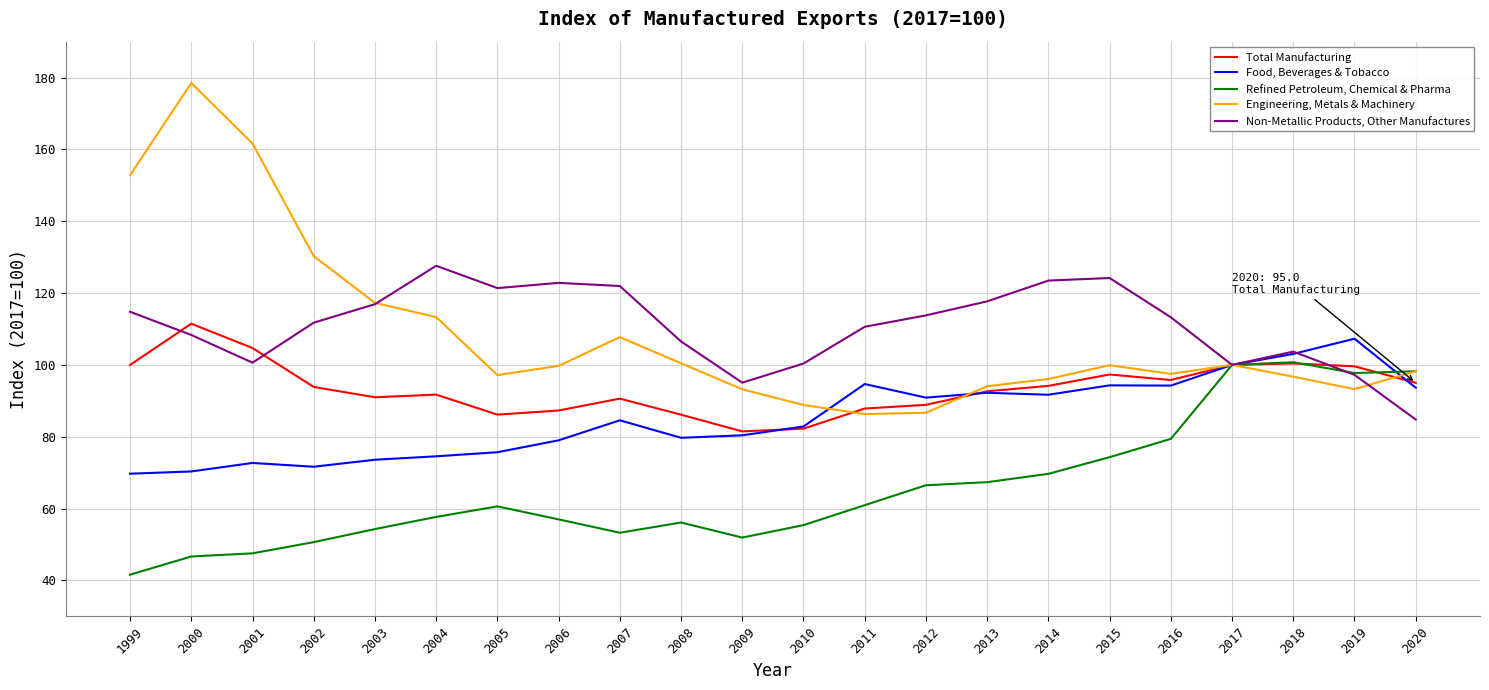

What is the difference between the Refined Petroleum, Chemical & Pharma values at 2015 and 2001?

26.8